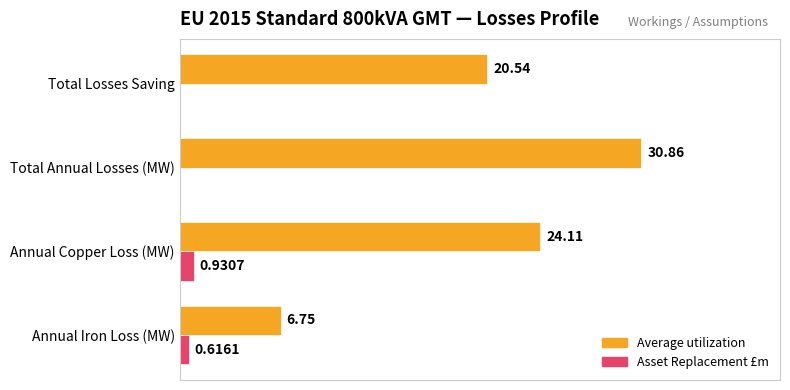

At which category is the sum across all series the highest?

Total Annual Losses (MW)